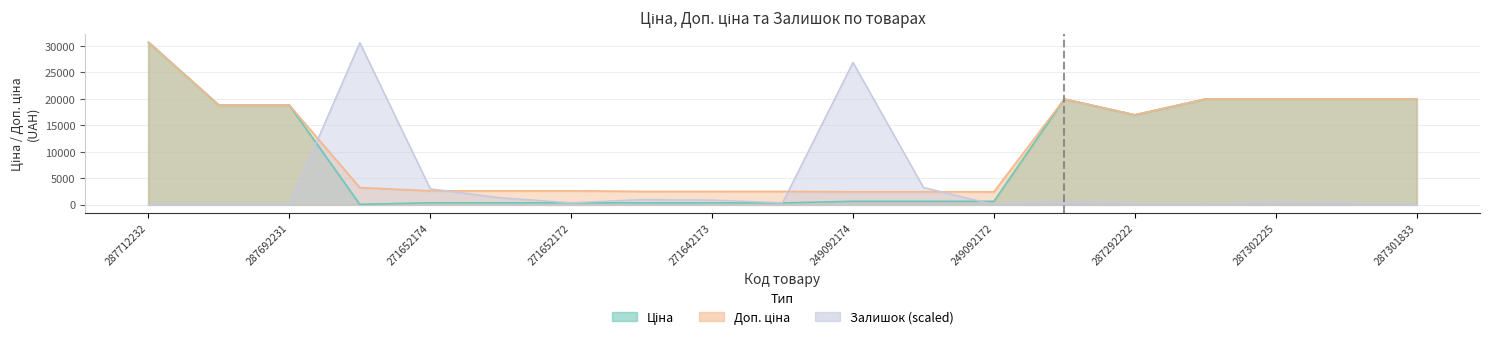

Which label corresponds to the largest value in the chart?

287712232